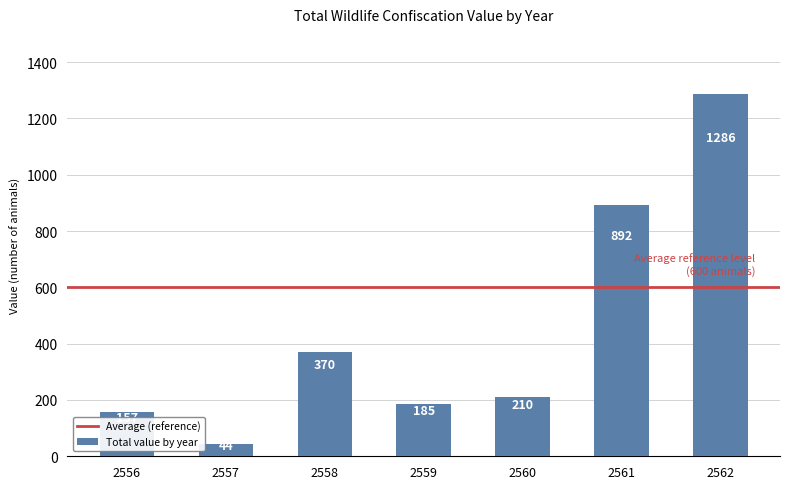

The value at 2559 is 245. True or false?

False